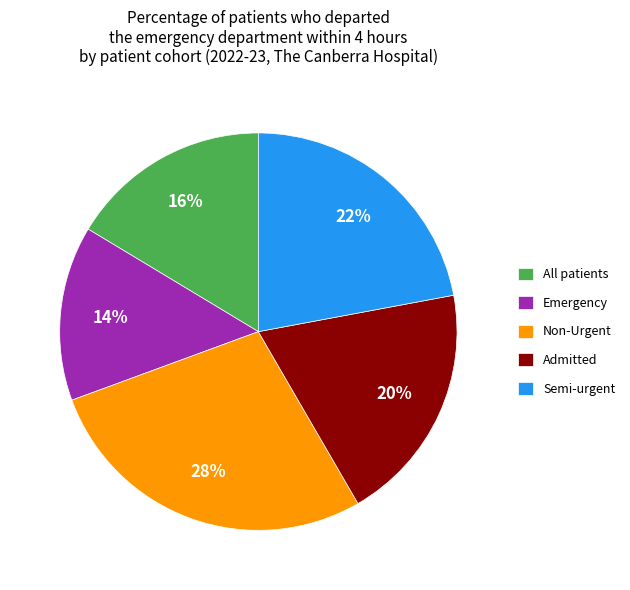

How many slices are in this pie chart?

5